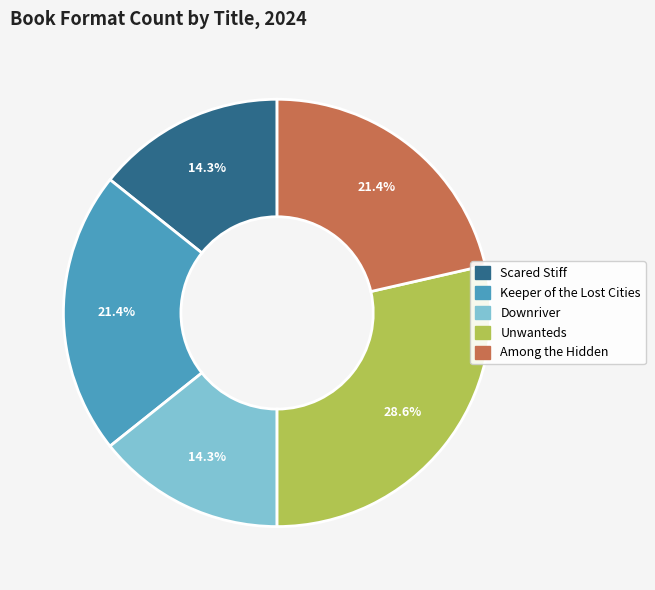

Is there a majority slice in this chart?

No